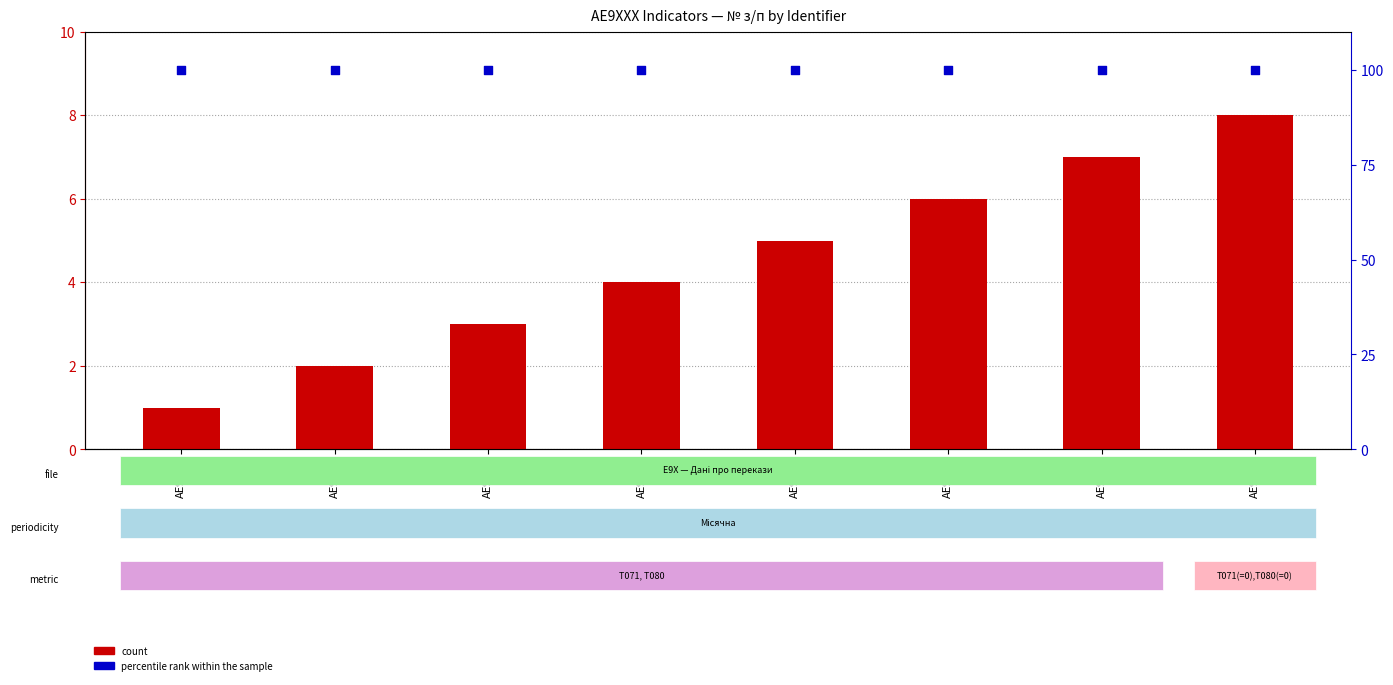

At which category is the sum across all series the highest?

AE9008